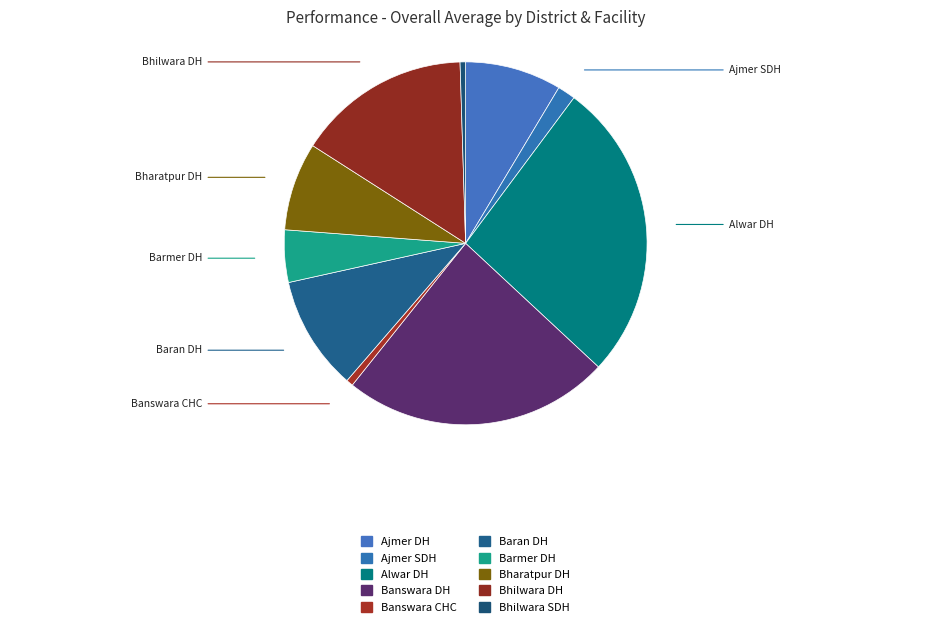

What is the change in value from Ajmer SDH to Alwar DH?

+205